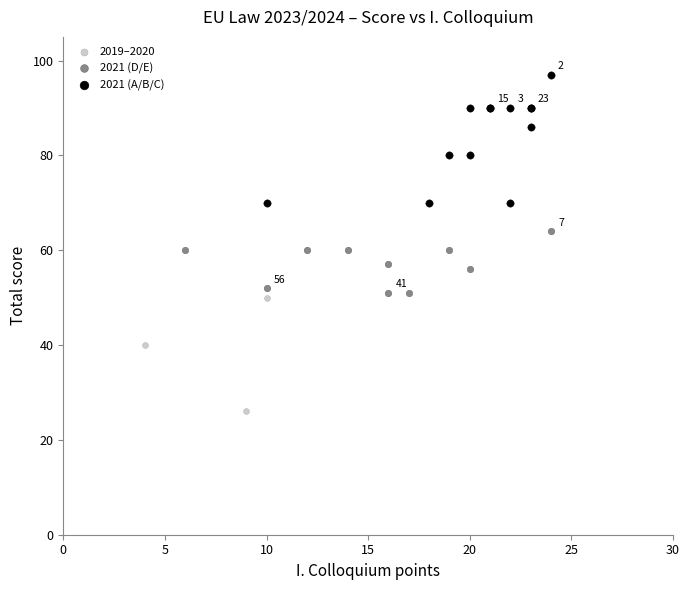

Which series reaches the minimum Y coordinate?

2019–2020